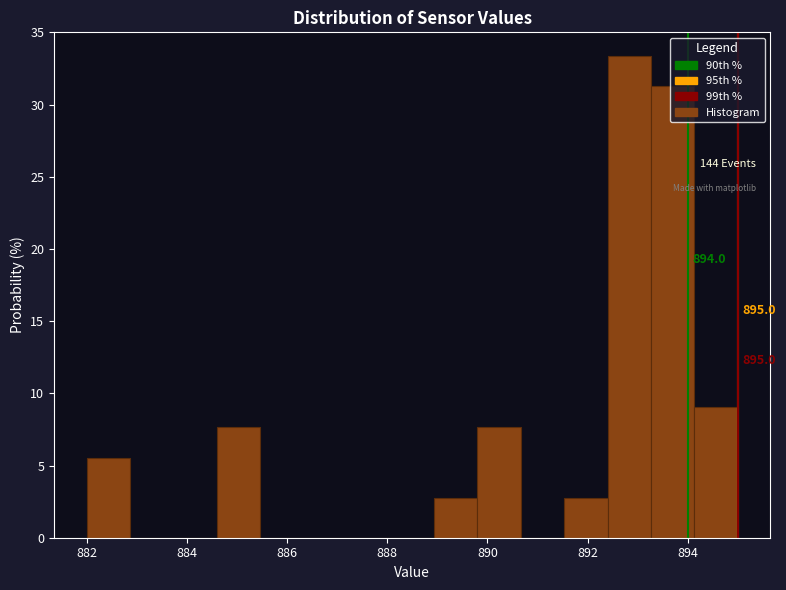

Which range on the x-axis has the tallest bar?

892.4 to 893.2